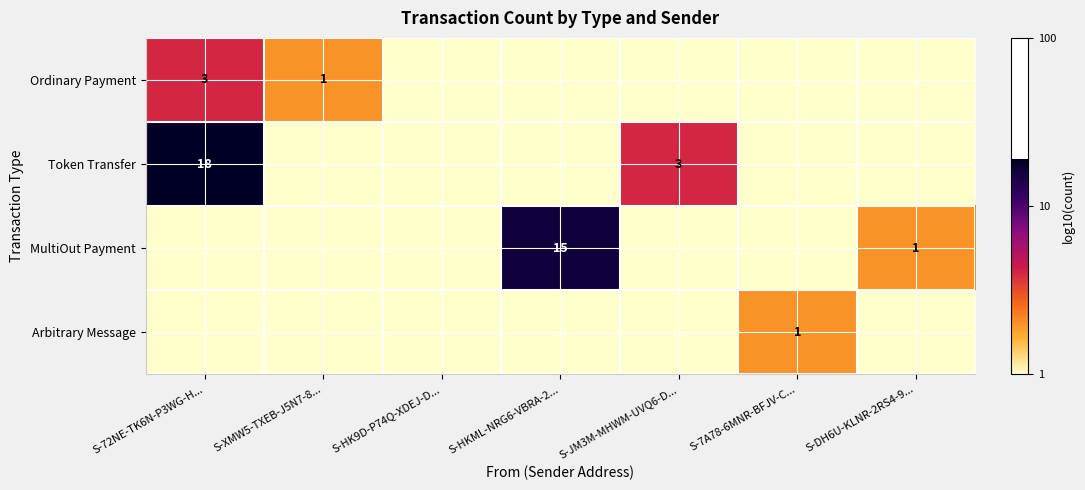

The Ordinary Payment series shows 1 at S-72NE-TK6N-P3WG-H.... True or false?

False